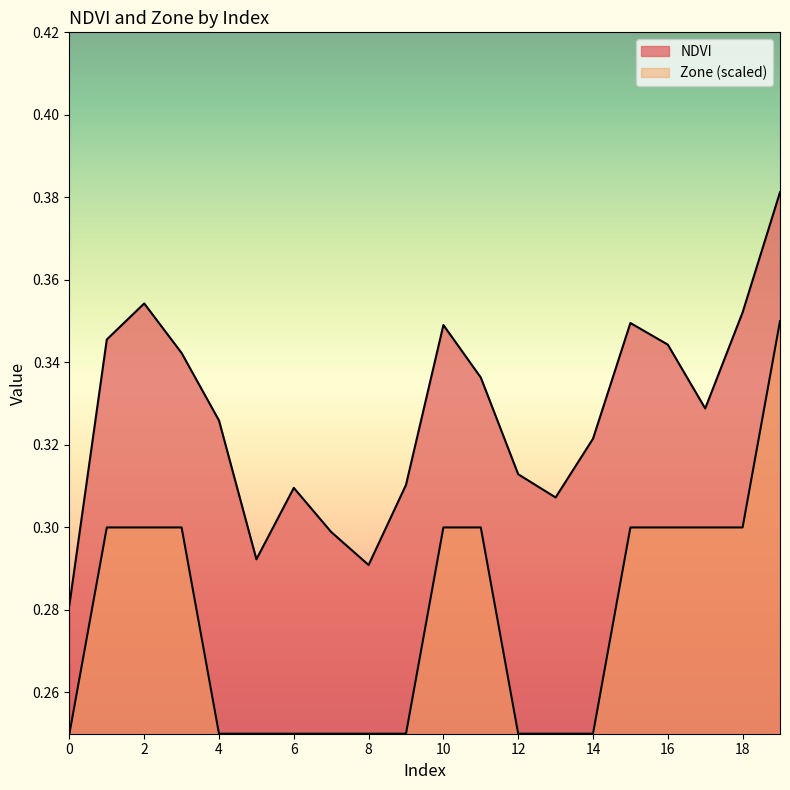

Is it true that NDVI equals 0.4 at 18?

True